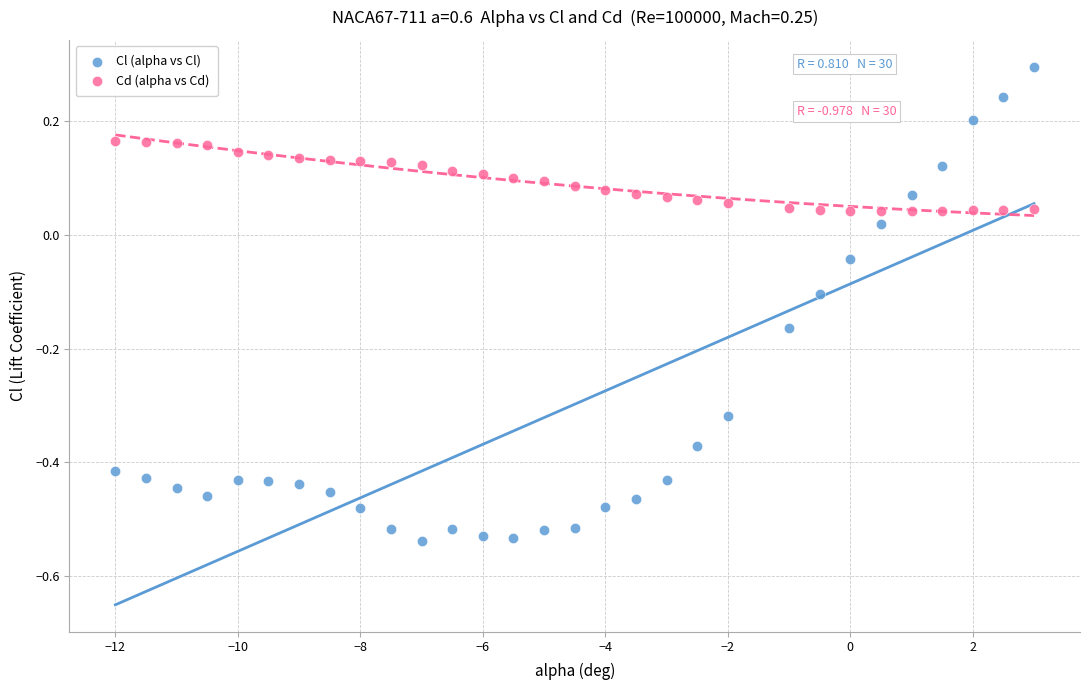

Which series reaches the minimum Y coordinate?

Cl (alpha vs Cl)